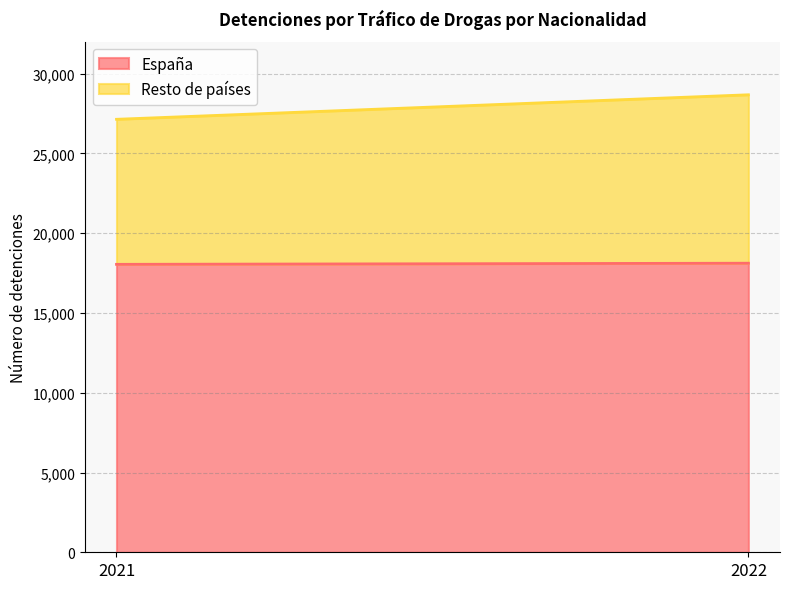

What is the sum of the Resto de países values at 2022 and 2021?

19650